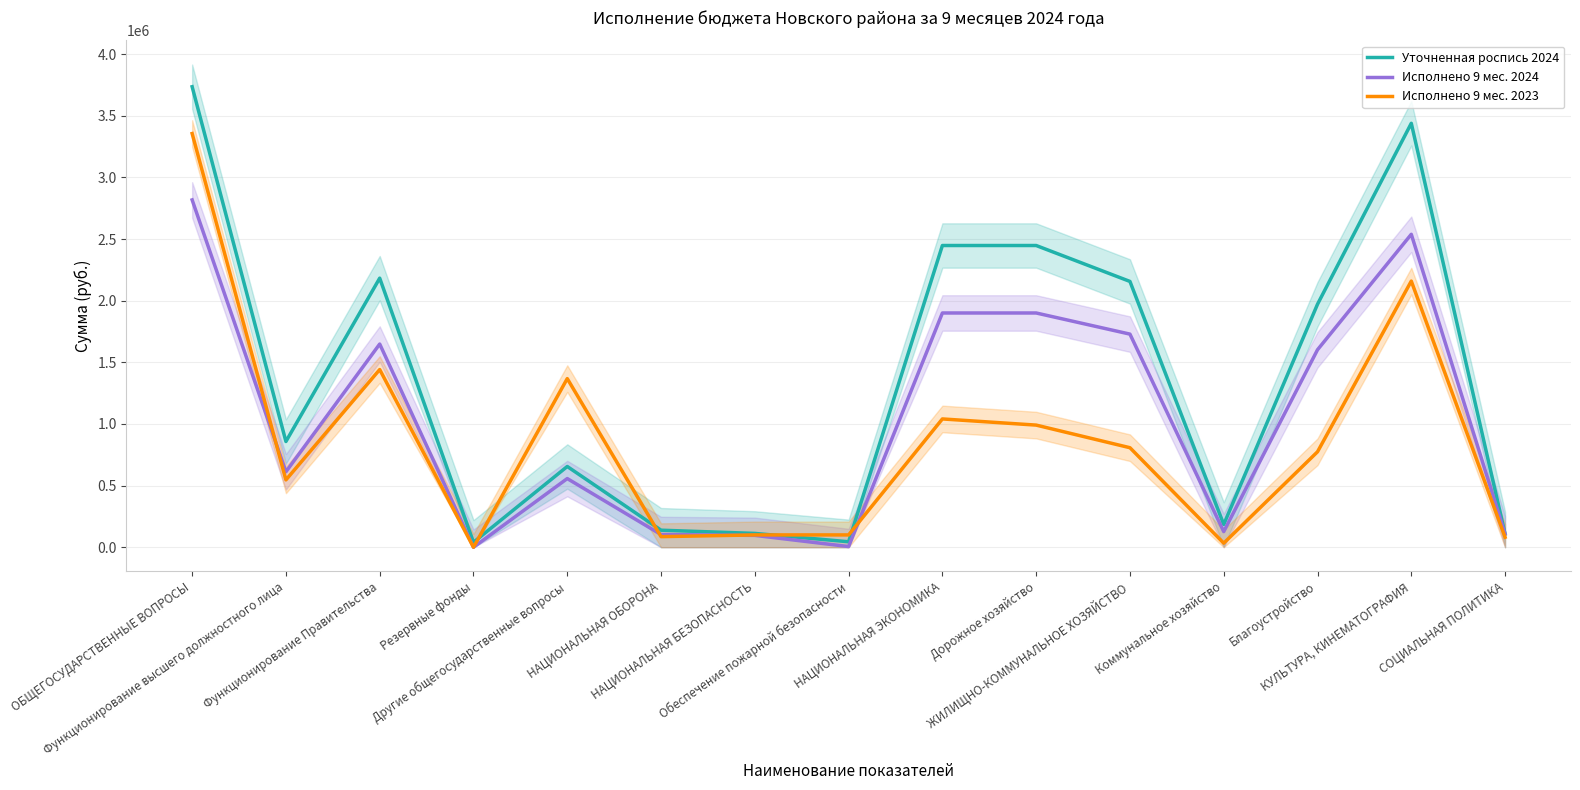

What is the label of the 13th point from the left?

Благоустройство